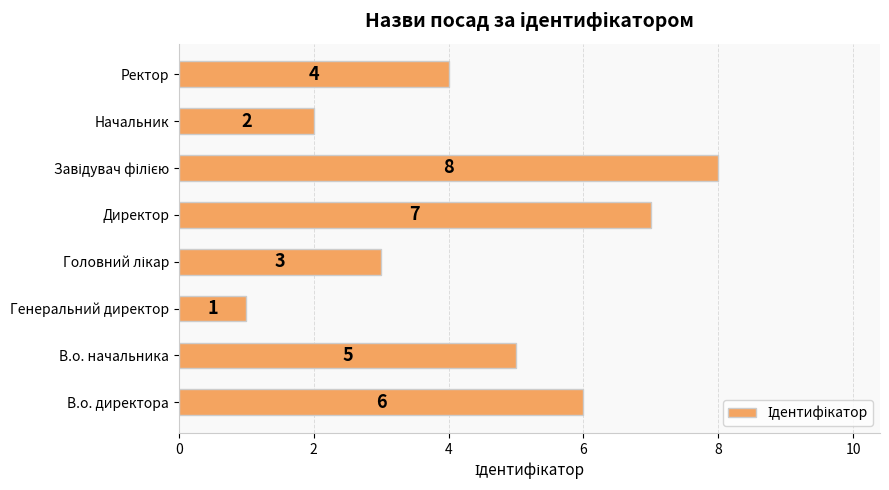

What is the difference between the second highest and second lowest values?

5